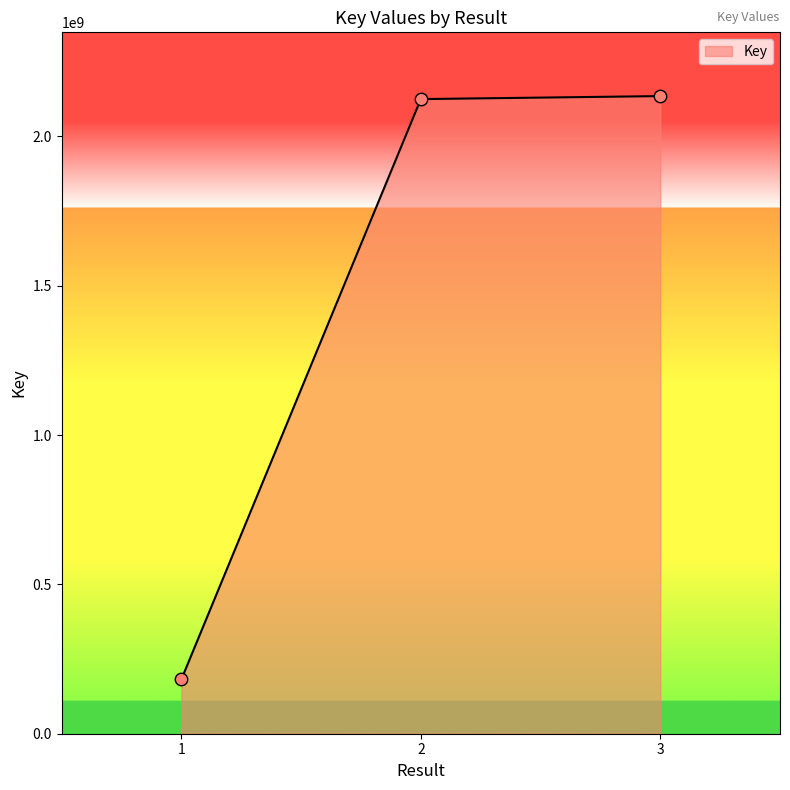

Approximately how many times larger is the value at 2 compared to 1?

11.7